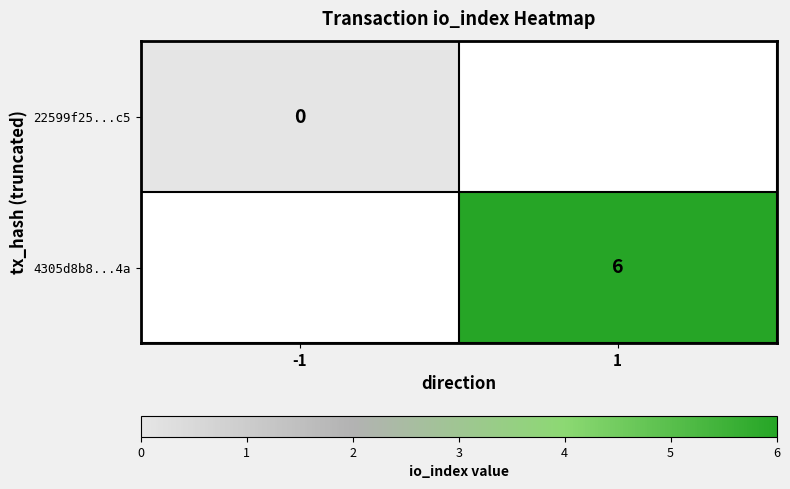

The value of 4305d8b8...4a at 1 is 6. True or false?

True